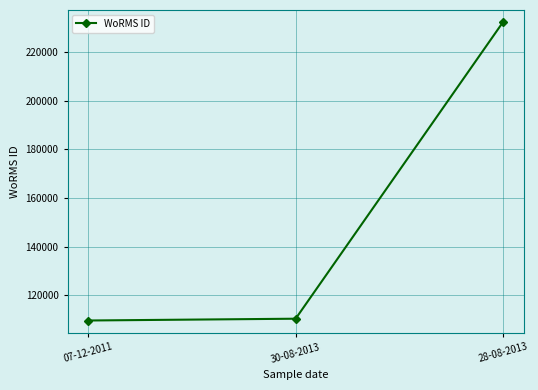

What is the difference between the maximum and minimum values?

122738